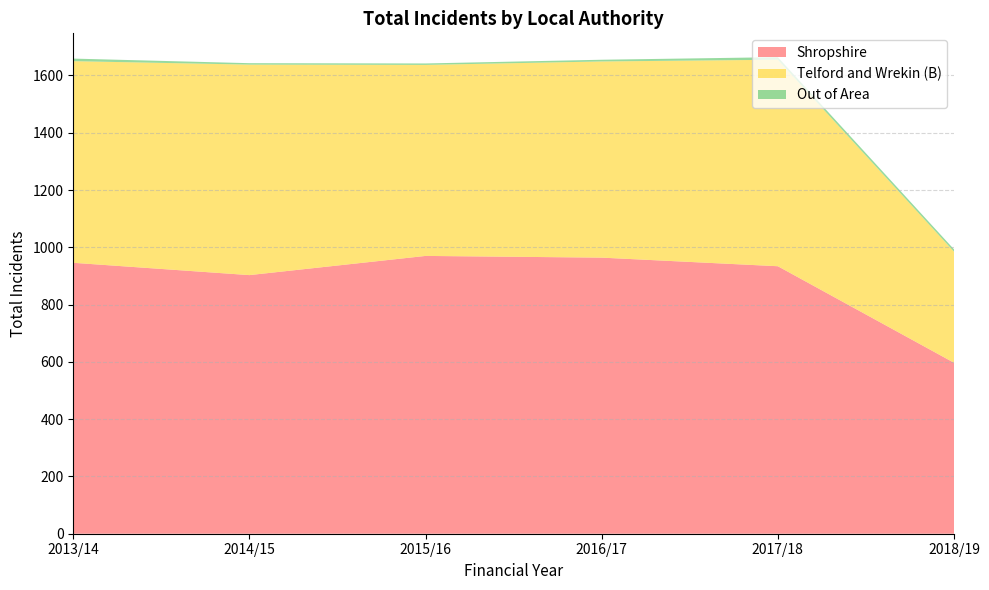

Reading left to right, extract all data points from this chart.

Shropshire: 2013/14=946	2014/15=903	2015/16=970	2016/17=964	2017/18=934	2018/19=597
Telford and Wrekin (B): 2013/14=704	2014/15=735	2015/16=667	2016/17=685	2017/18=721	2018/19=388
Out of Area: 2013/14=9	2014/15=5	2015/16=5	2016/17=6	2017/18=9	2018/19=8